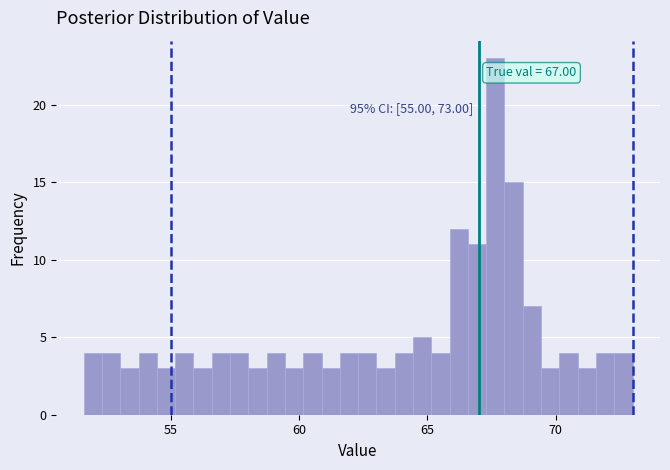

Read against the x-axis, roughly where is the centre of the tallest bar?

67.5